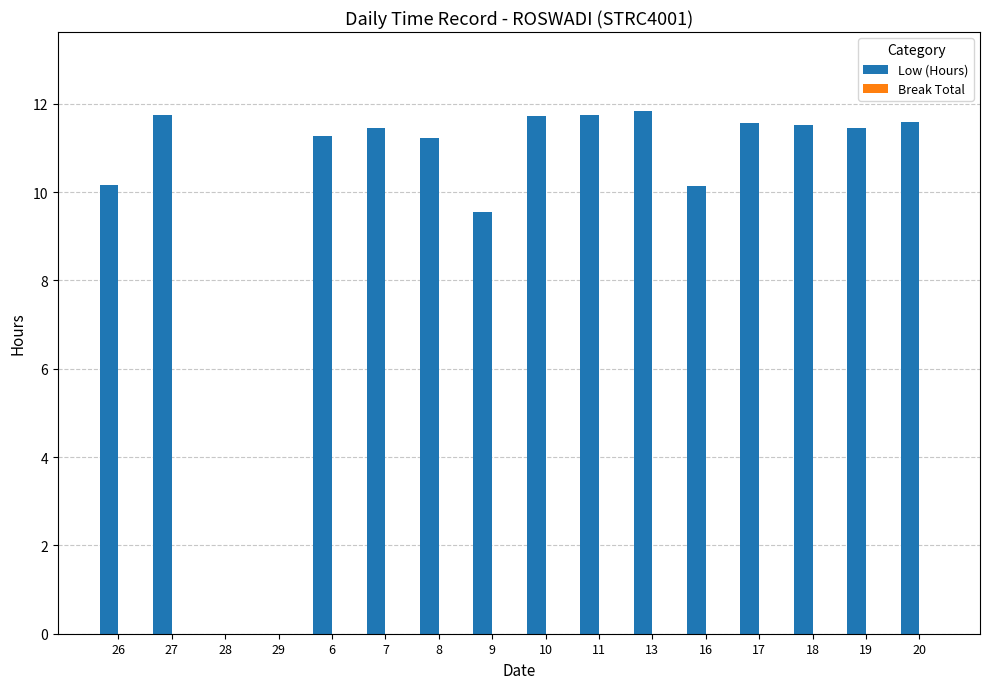

Between 26 and 29, which is larger?

26